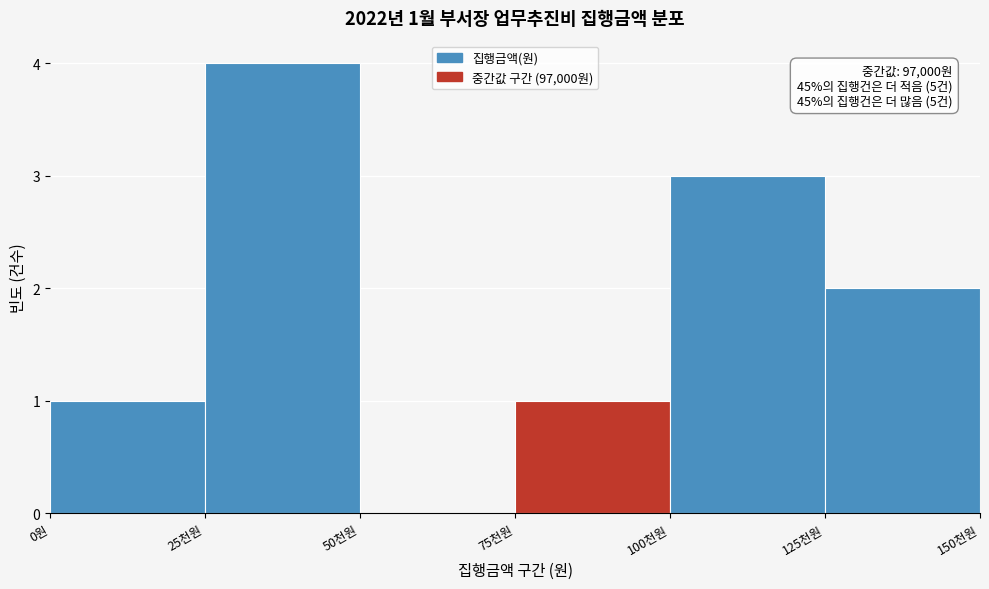

Reading left to right, extract all data points from this chart.

0원=1	25천원=4	50천원=0	75천원=1	100천원=3	125천원=2